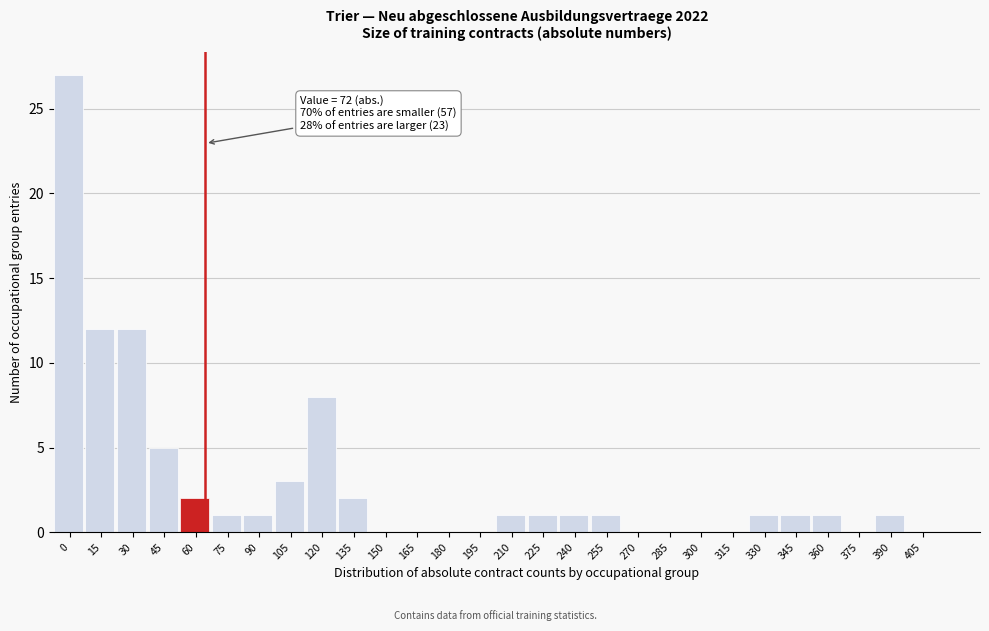

Reading right to left, transcribe all the data shown in this chart.

405=0	390=1	375=0	360=1	345=1	330=1	315=0	300=0	285=0	270=0	255=1	240=1	225=1	210=1	195=0	180=0	165=0	150=0	135=2	120=8	105=3	90=1	75=1	60=2	45=5	30=12	15=12	0=27